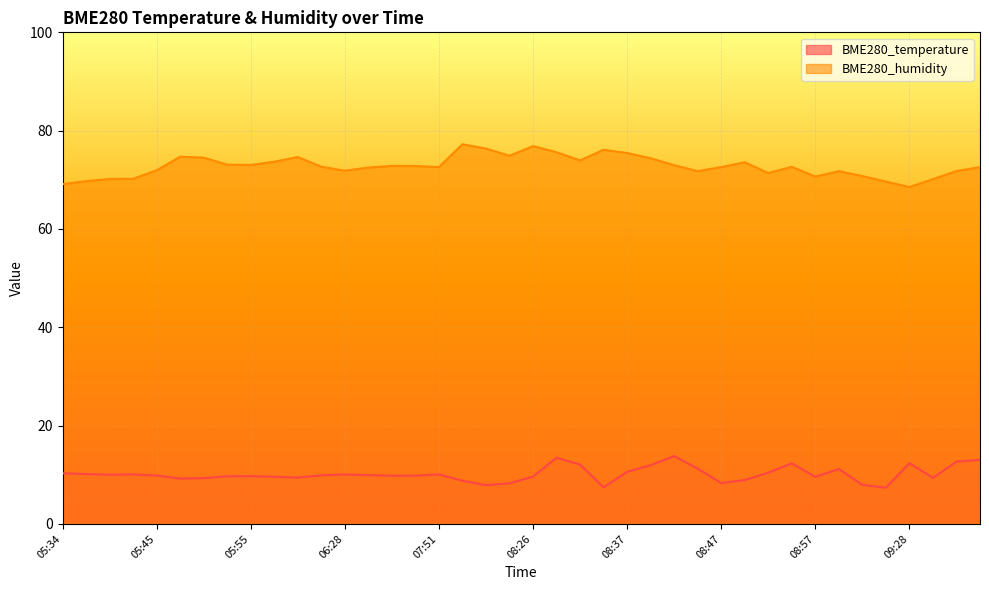

What position from the right is 05:37?

39